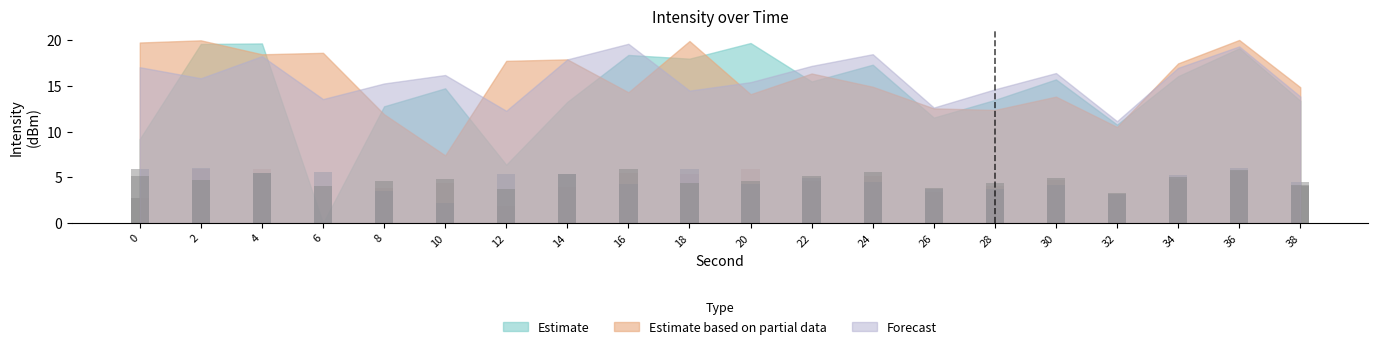

The Forecast series shows 3.2 at 30. True or false?

False